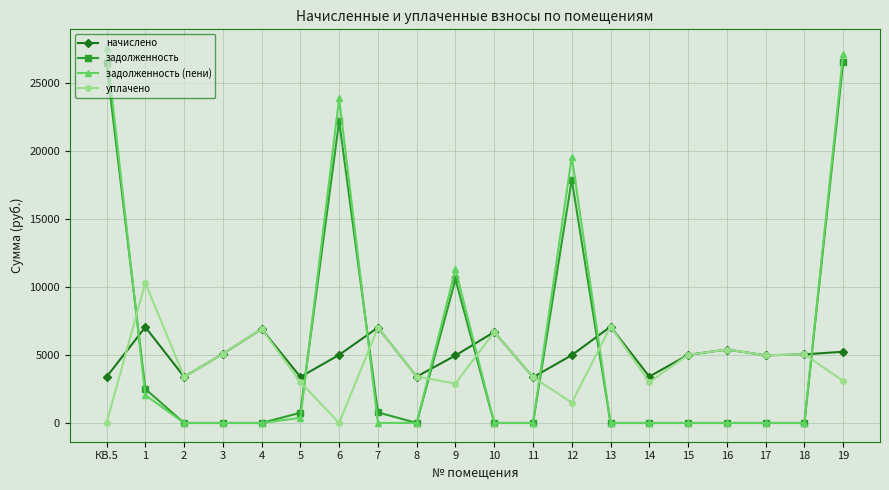

Where do начислено and уплачено first cross each other?

КВ.5 and 1